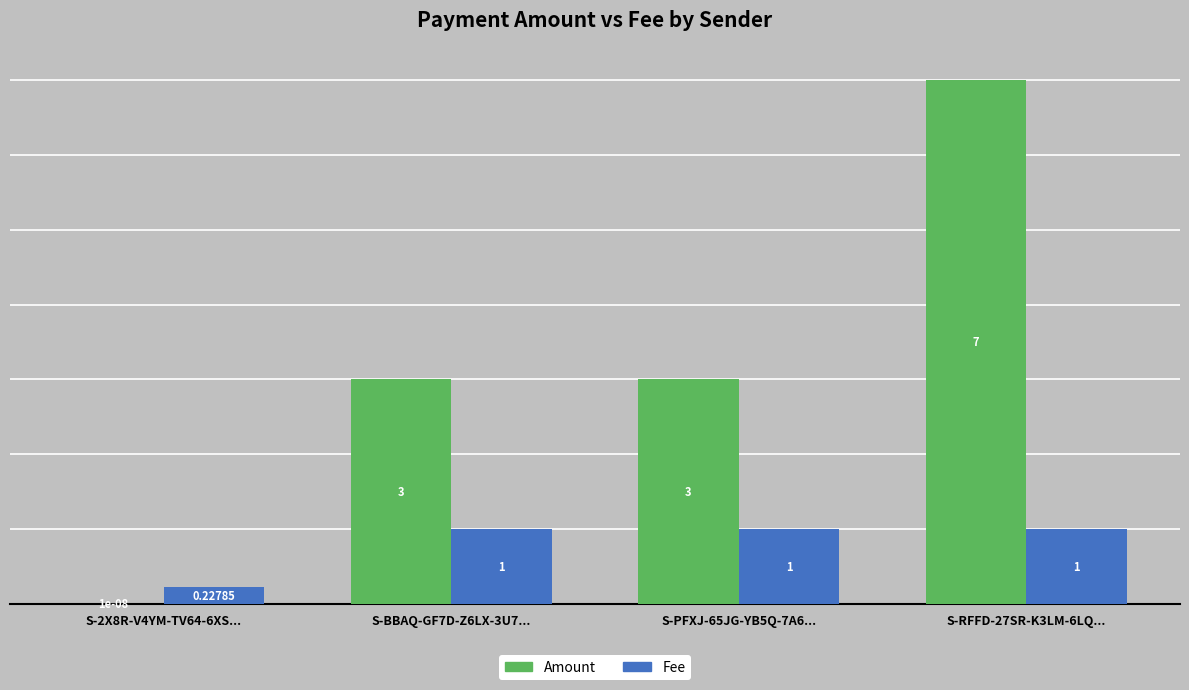

What is the spread (max minus min) of values at S-BBAQ-GF7D-Z6LX-3U7...?

2.0